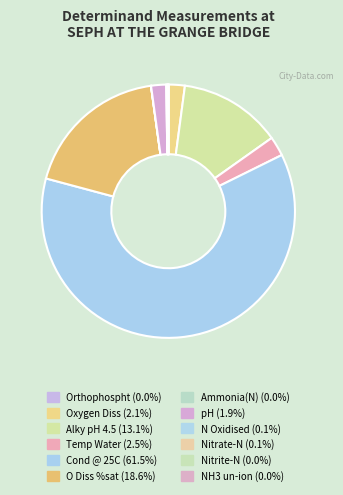

Which slice represents more than half of the pie?

Cond @ 25C